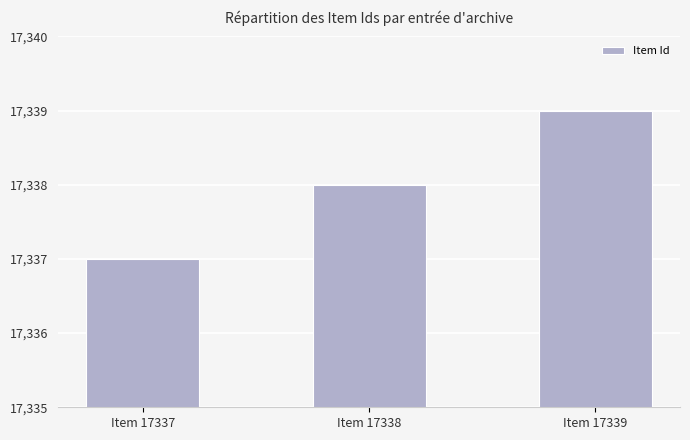

What is the maximum value shown in the chart?

17339